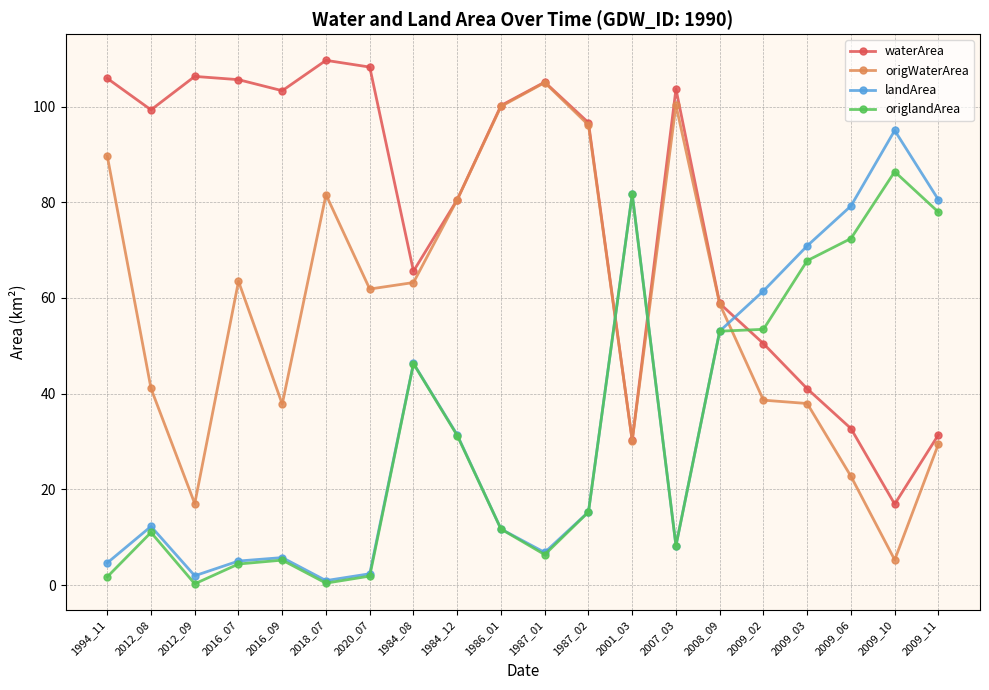

Does the chart have visible grid lines?

Yes